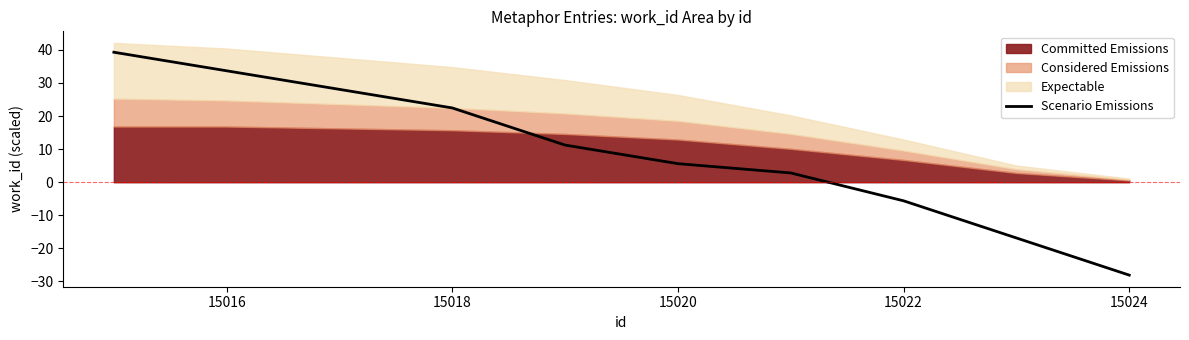

Does the chart have visible grid lines?

No